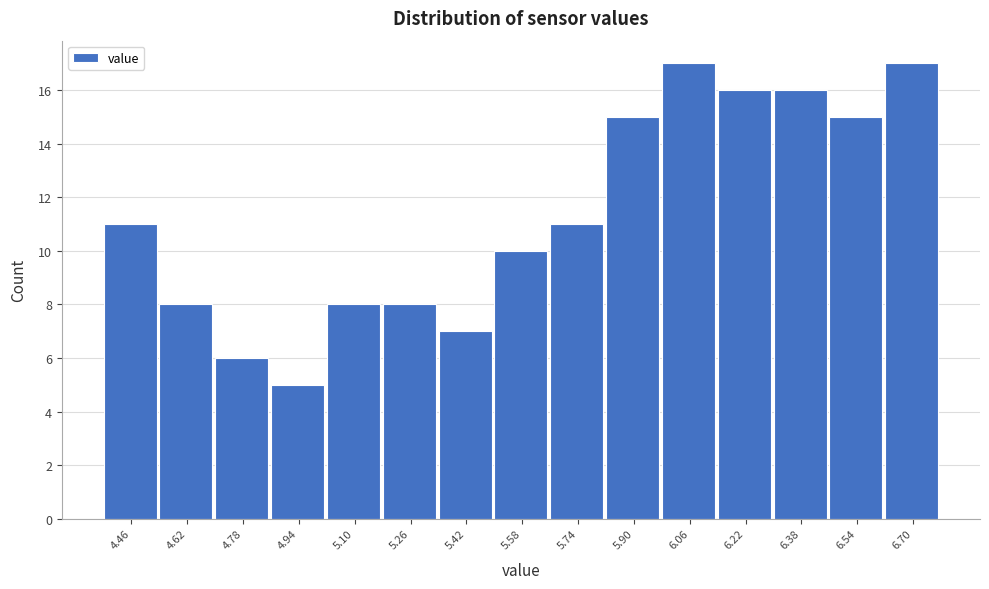

Reading left to right, transcribe this chart: for each bar, give the range it covers on the x-axis and its height. The values are not printed on the chart, so give them approximately, as read against the axis.

4.38 to 4.54: 11
4.54 to 4.70: 8
4.70 to 4.86: 6
4.86 to 5.02: 5
5.02 to 5.18: 8
5.18 to 5.34: 8
5.34 to 5.50: 7
5.50 to 5.66: 10
5.66 to 5.82: 11
5.82 to 5.98: 15
5.98 to 6.14: 17
6.14 to 6.30: 16
6.30 to 6.46: 16
6.46 to 6.62: 15
6.62 to 6.78: 17